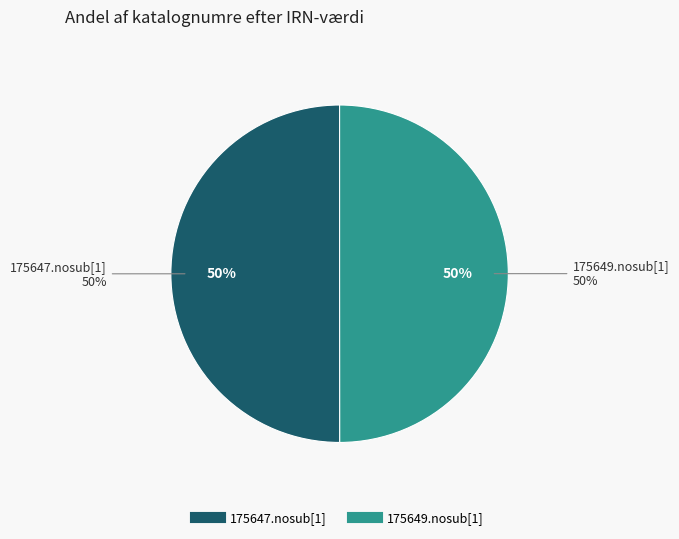

What percentage is the 175647.nosub[1] slice, to the nearest percent?

50%